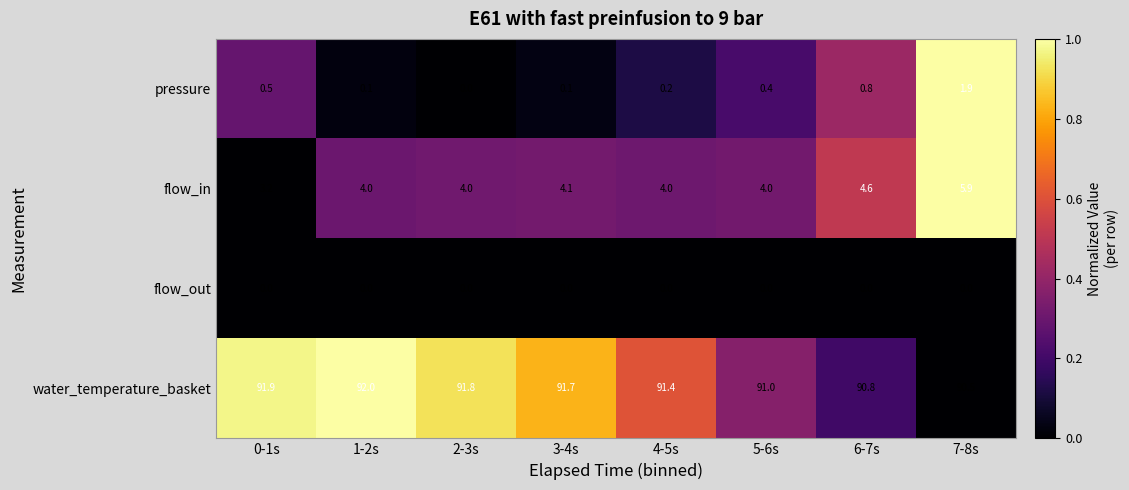

Is it true that flow_in equals 4.6 at 6-7s?

True